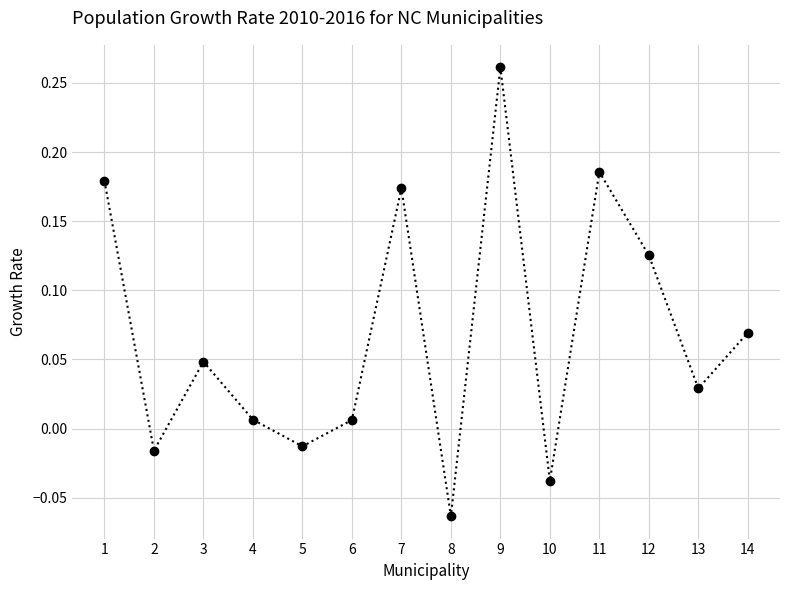

How many points are higher than both their immediate neighbors (excluding endpoints)?

4